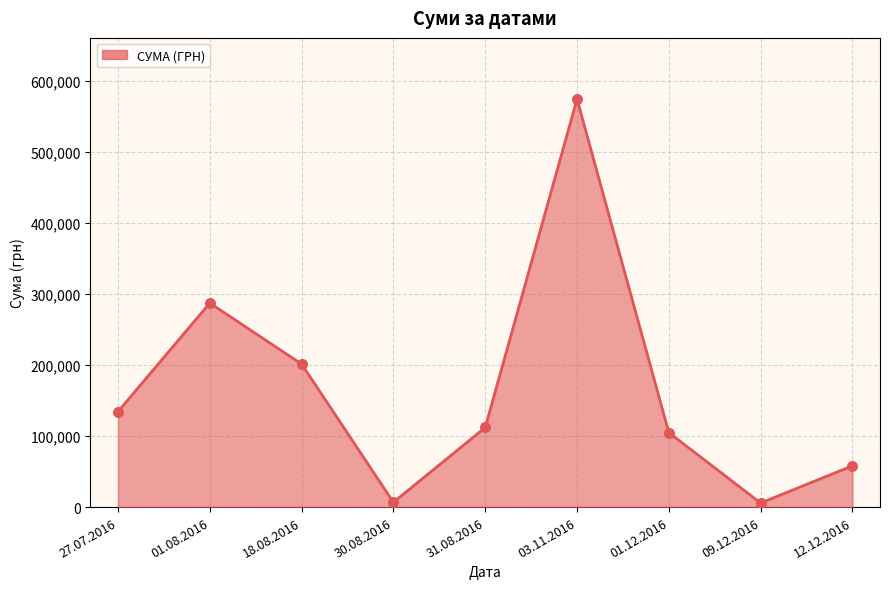

What is the change in value from 03.11.2016 to 01.12.2016?

-469867.7